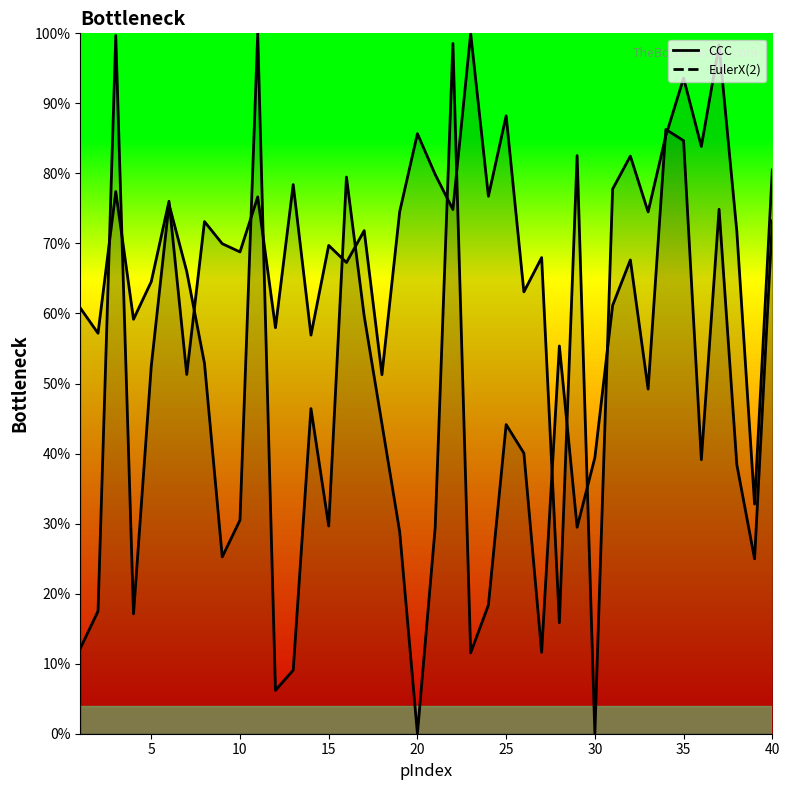

At which label is CCC closest to 50?

18